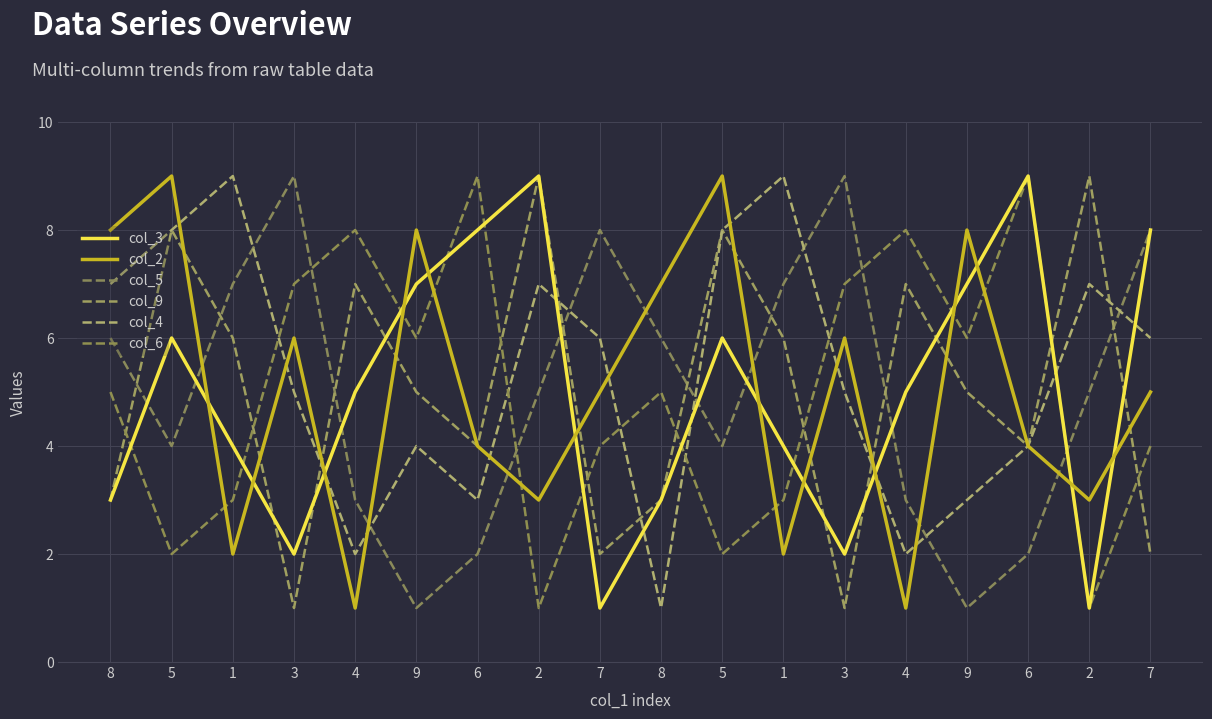

How many values in the col_5 series exceed 5?

8